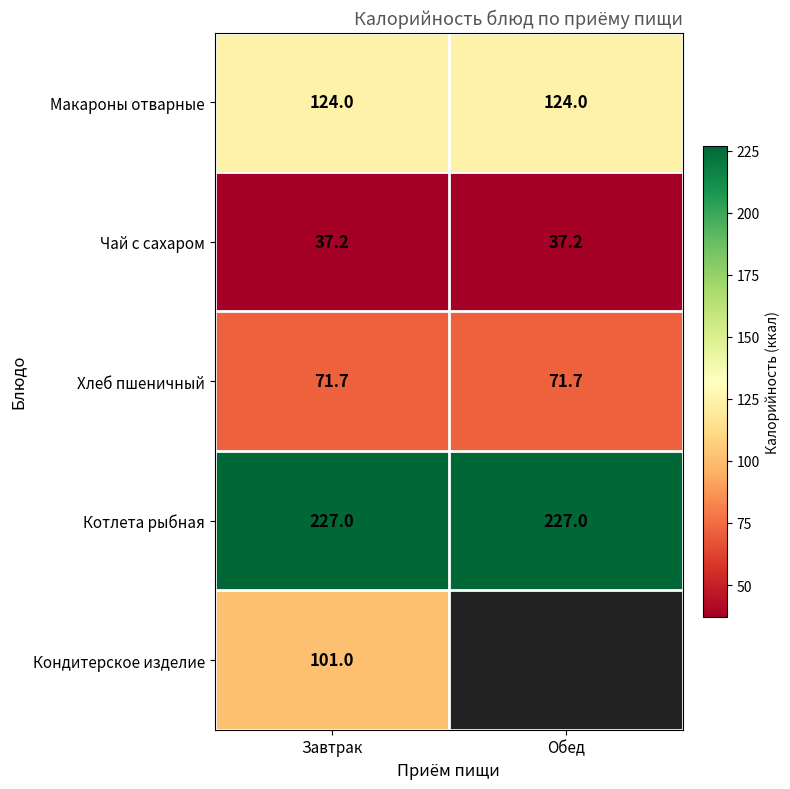

True or false: Котлета рыбная has a value of 227.0 at Завтрак.

True